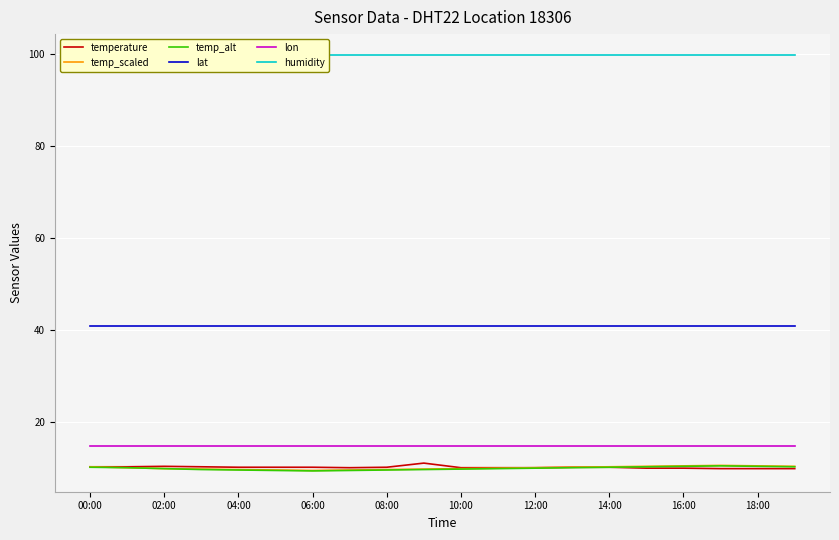

True or false: lat and lon cross at least once.

False